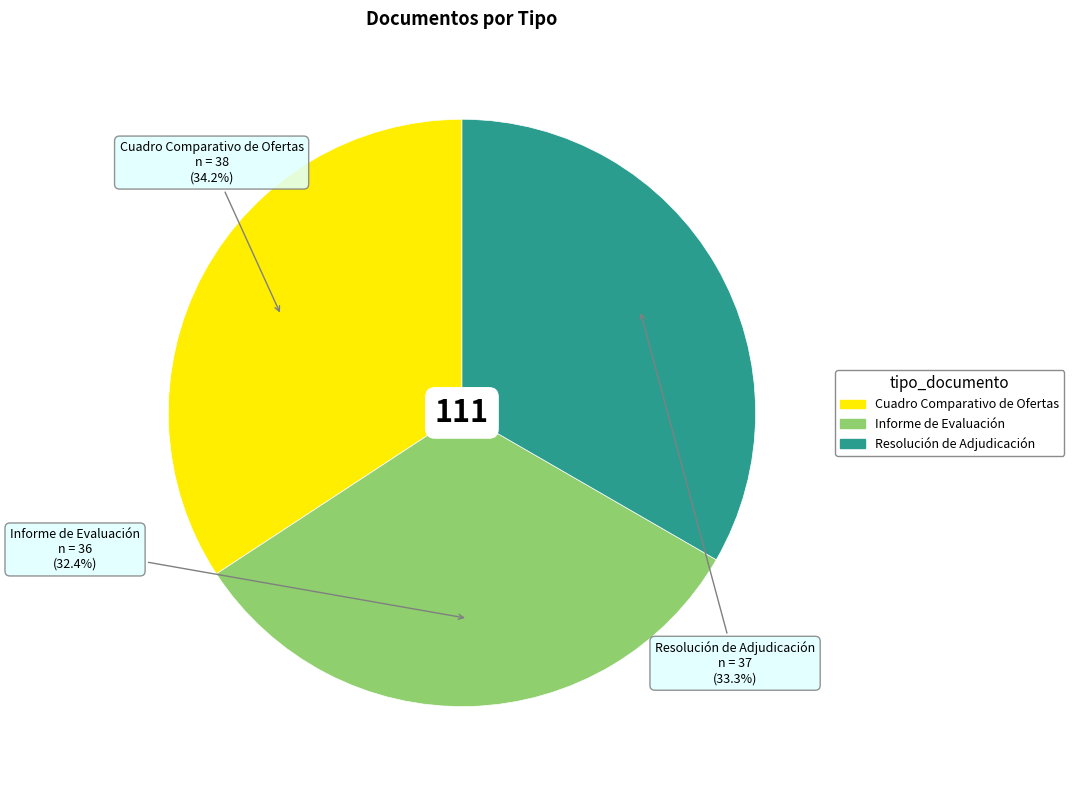

How many segments does this pie chart have?

3